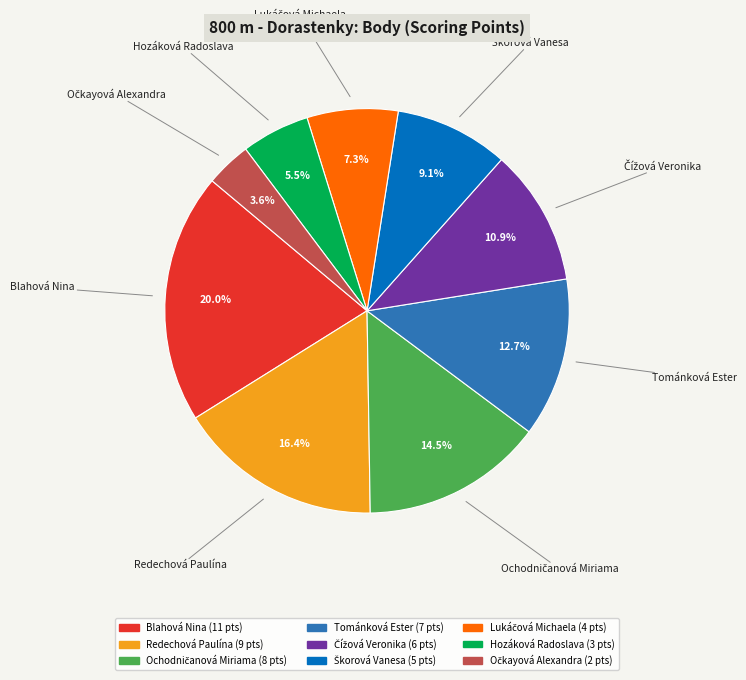

What portion of the pie excludes Blahová Nina?

80.0%